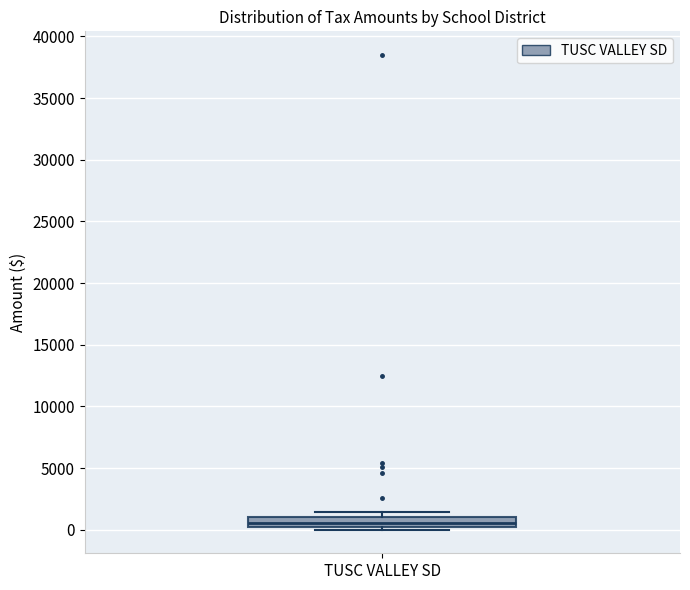

Where is the upper edge of the box for TUSC VALLEY SD on the y-axis? The values are not printed on the chart, so give them approximately, as read against the axis.

1000